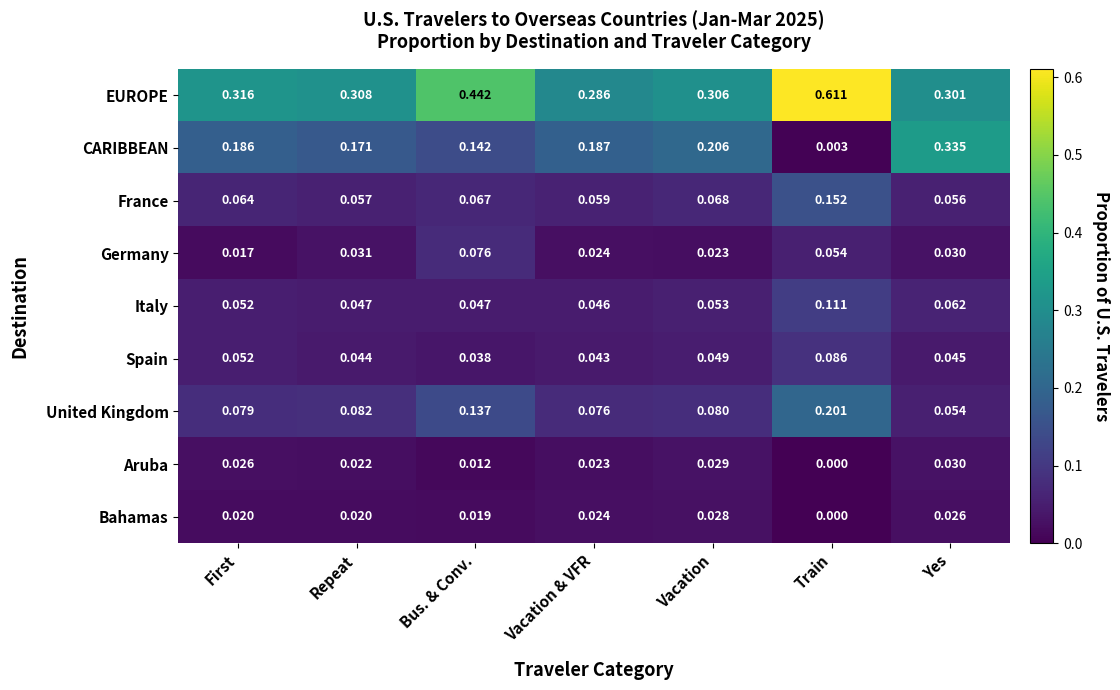

Which category has the highest value in the EUROPE series?

Train